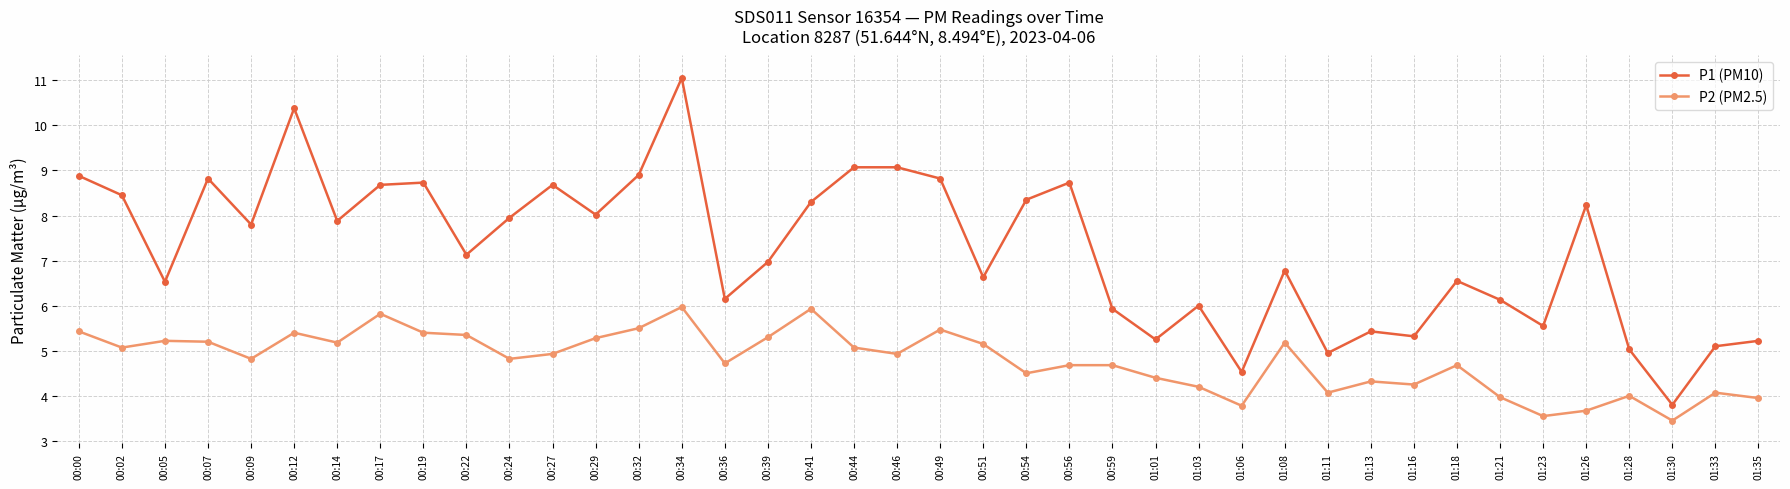

At which category does P1 (PM10) reach its first local peak?

00:07